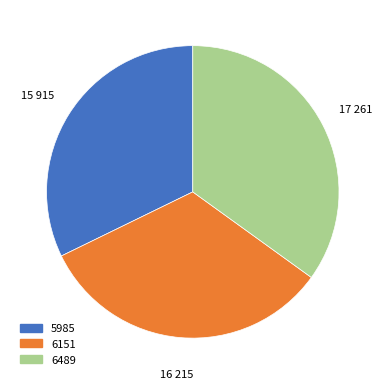

How many slices are in this pie chart?

3